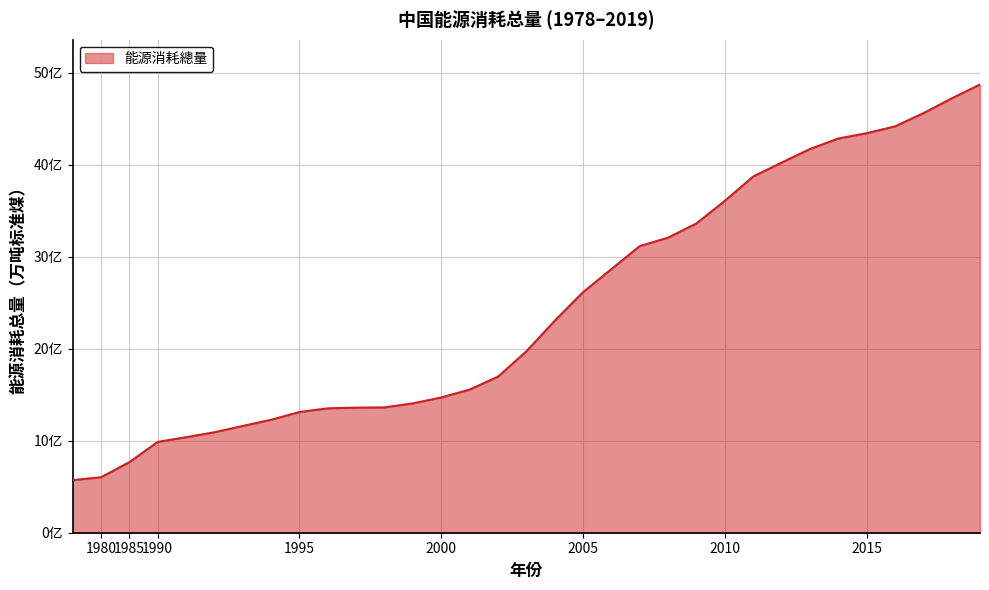

Rank the categories by value from highest to lowest.

2019, 2018, 2017, 2016, 2015, 2014, 2013, 2012, 2011, 2010, 2009, 2008, 2007, 2006, 2005, 2004, 2003, 2002, 2001, 2000, 1999, 1998, 1997, 1996, 1995, 1994, 1993, 1992, 1991, 1990, 1985, 1980, 1978